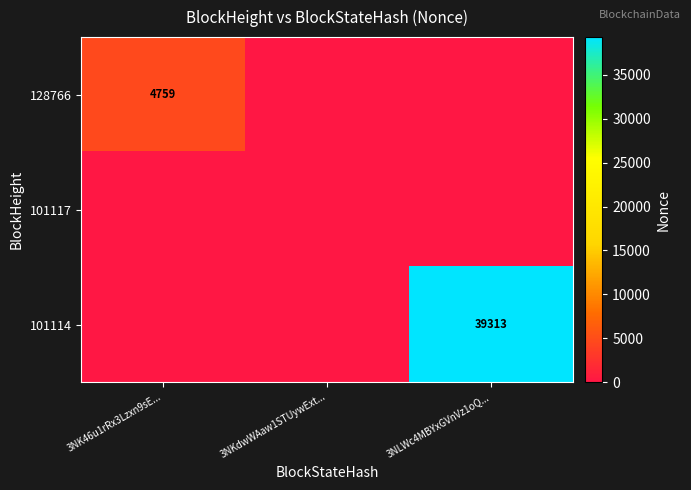

True or false: 128766 has a value of -2860 at 3NLWc4MBYxGVnVz1oQ....

False